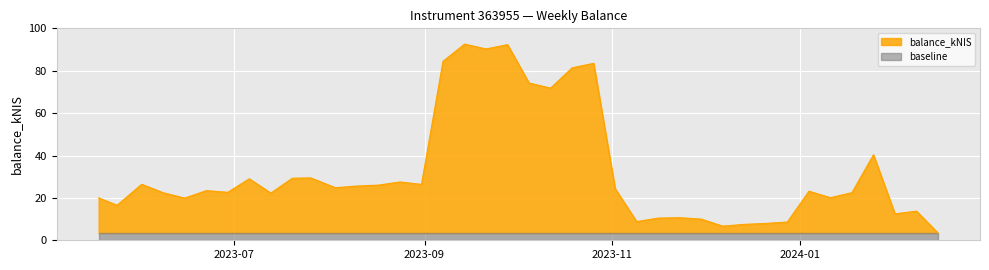

Rank the categories by value from lowest to highest.

2024-02-15, 2023-12-07, 2023-12-14, 2023-12-21, 2023-12-28, 2023-11-09, 2023-11-30, 2023-11-16, 2023-11-23, 2024-02-01, 2024-02-08, 2023-05-24, 2023-06-15, 2023-05-18, 2024-01-11, 2023-07-13, 2023-06-08, 2024-01-18, 2023-06-29, 2024-01-04, 2023-06-22, 2023-11-02, 2023-08-03, 2023-08-10, 2023-08-17, 2023-08-31, 2023-06-01, 2023-08-24, 2023-07-06, 2023-07-20, 2023-07-26, 2024-01-25, 2023-10-12, 2023-10-05, 2023-10-19, 2023-10-26, 2023-09-07, 2023-09-21, 2023-09-28, 2023-09-14